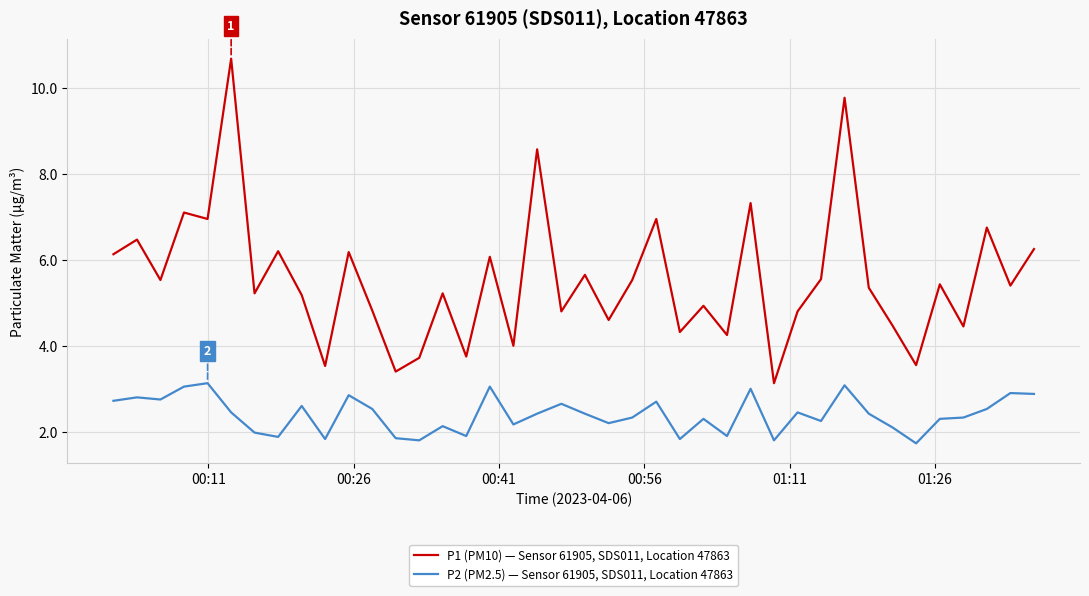

Which series has the widest spread of values?

P1 (PM10) — Sensor 61905, SDS011, Location 47863